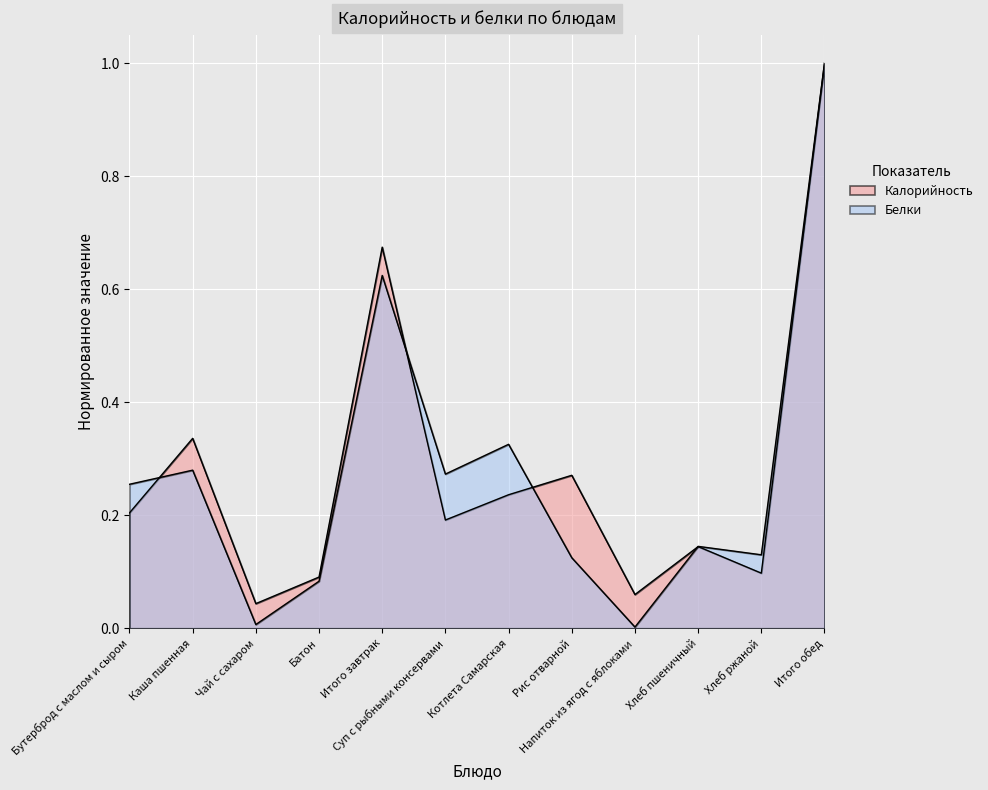

Reading left to right, extract all data points from this chart.

Калорийность: 0.2	0.3	0.0	0.1	0.7	0.2	0.2	0.3	0.1	0.1	0.1	1.0
Белки: 0.3	0.3	0.0	0.1	0.6	0.3	0.3	0.1	0.0	0.1	0.1	1.0